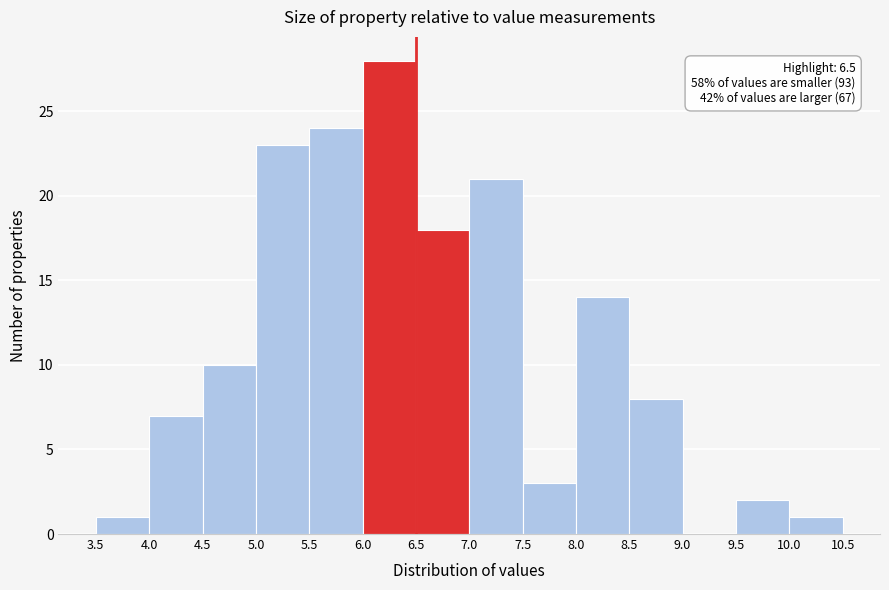

Which range on the x-axis has the tallest bar?

6.0 to 6.5